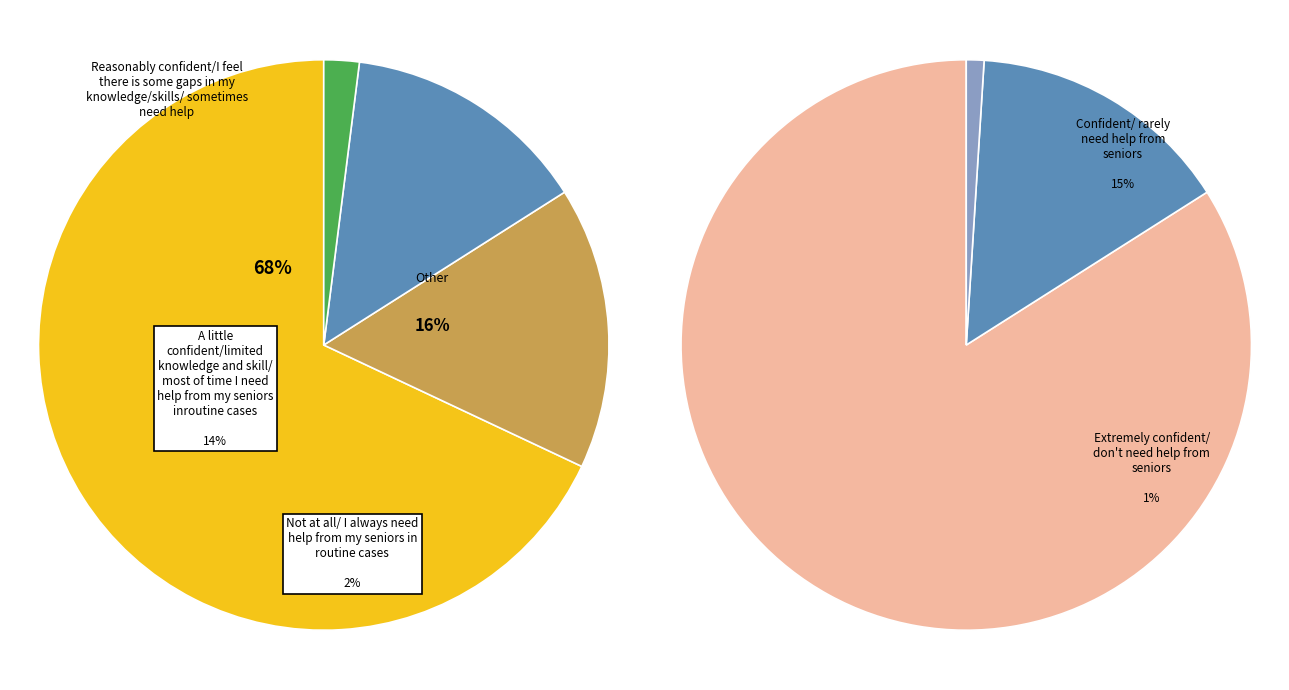

Is wk-form4_1715114021.xml the majority of the pie?

No